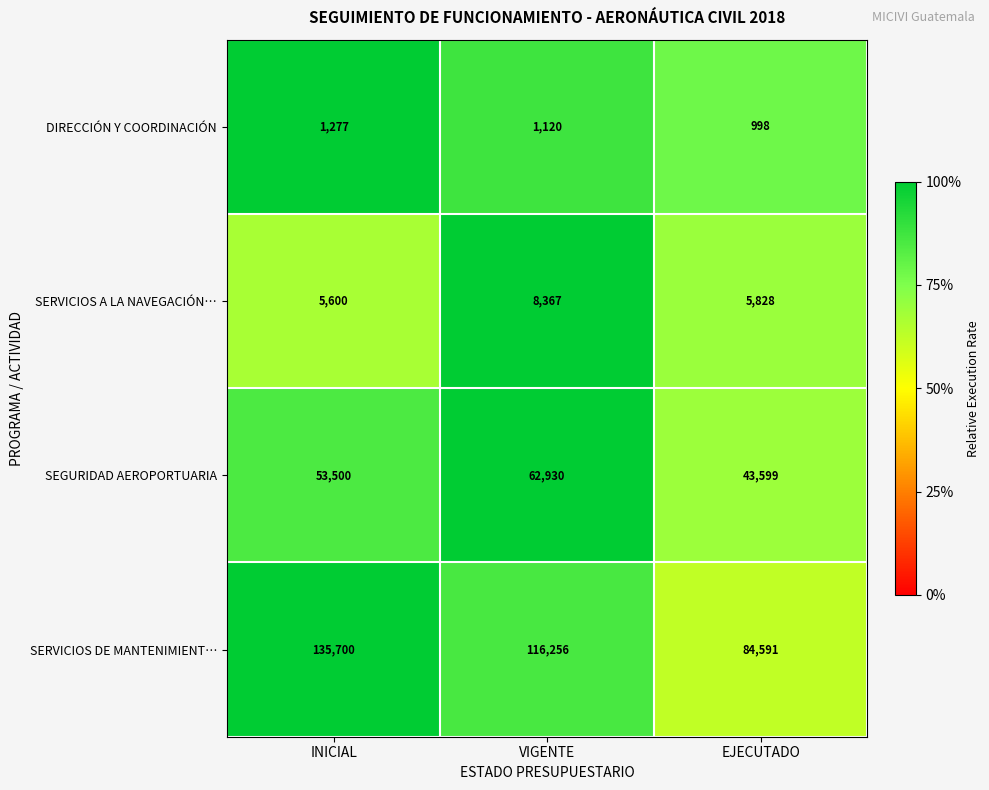

The SEGURIDAD AEROPORTUARIA series shows 43599 at EJECUTADO. True or false?

True